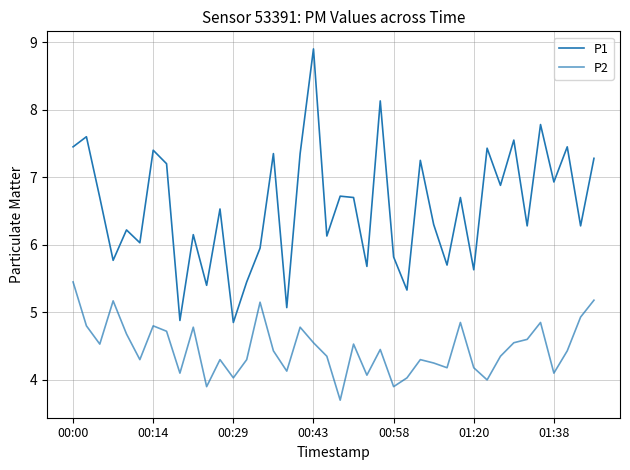

At which category is the sum across all series the highest?

00:43